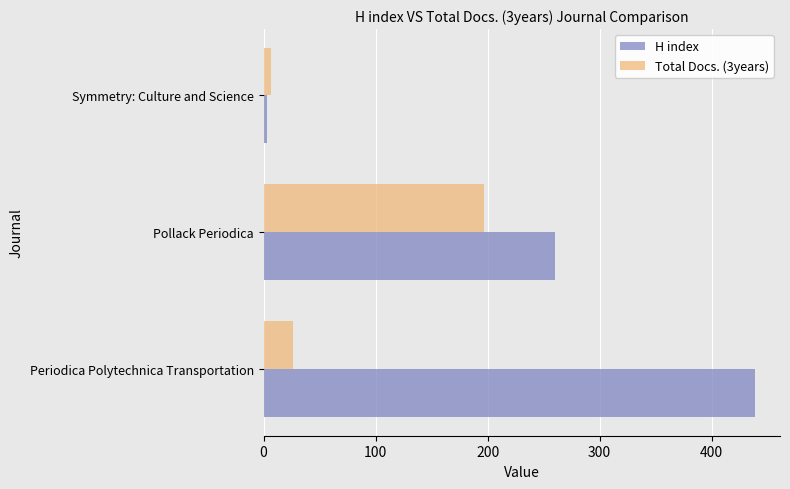

At which label is H index closest to 221?

Pollack Periodica